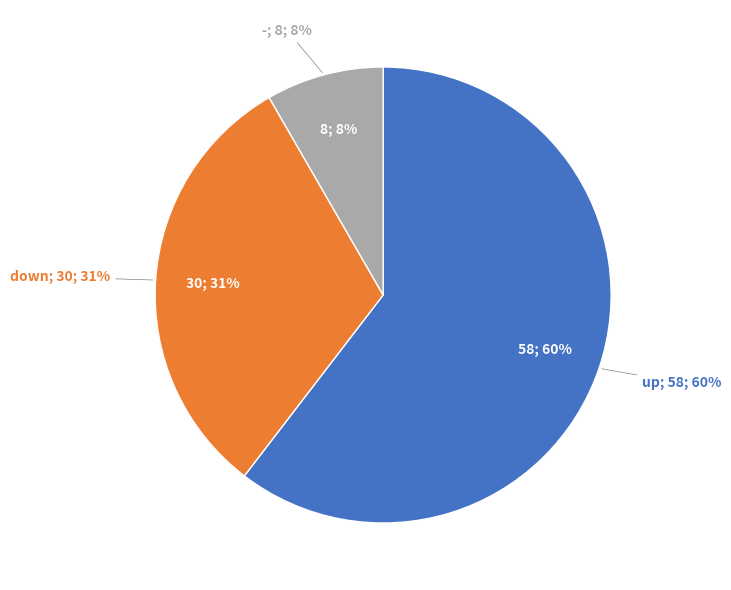

How many segments does this pie chart have?

3